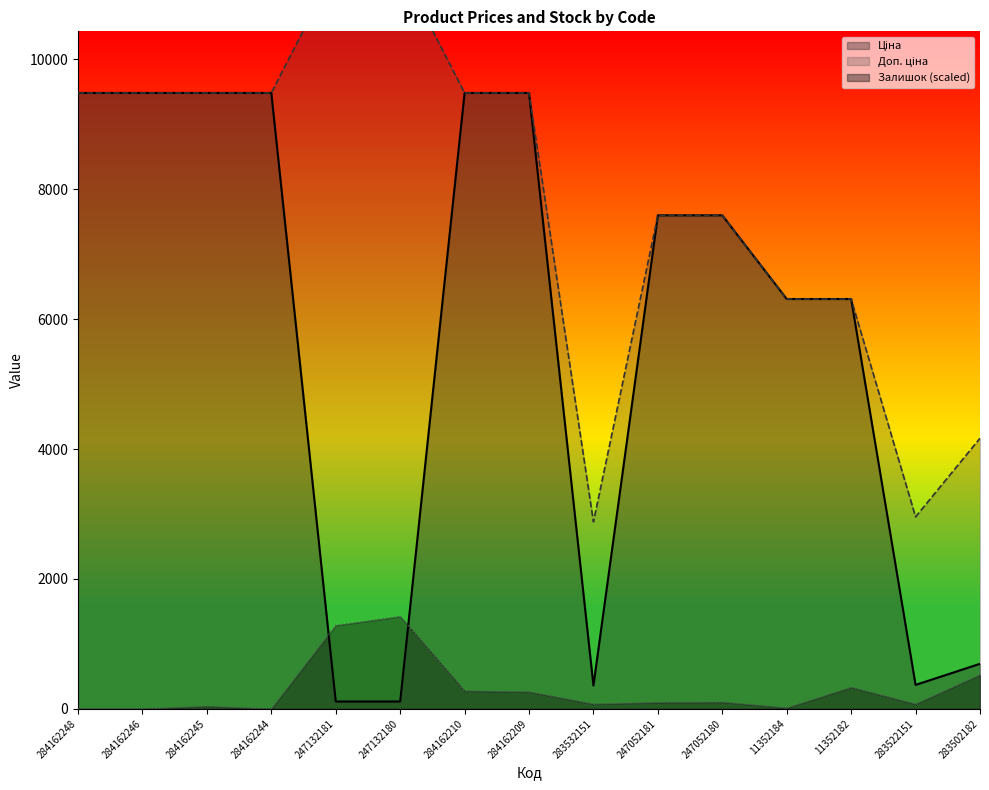

At which category is the sum across all series the highest?

284162210